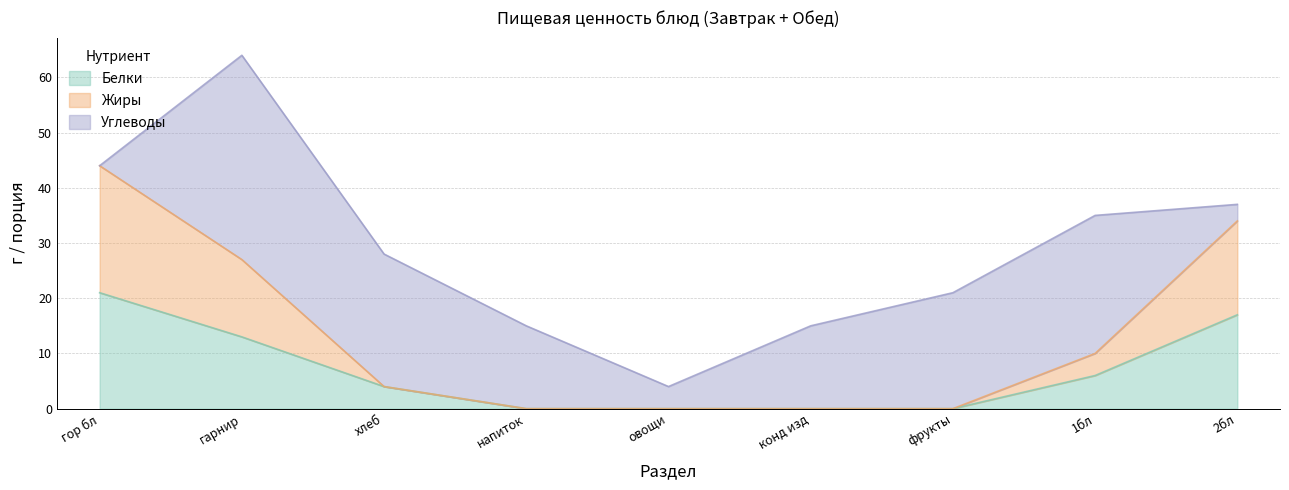

How many lines are shown in the chart?

3